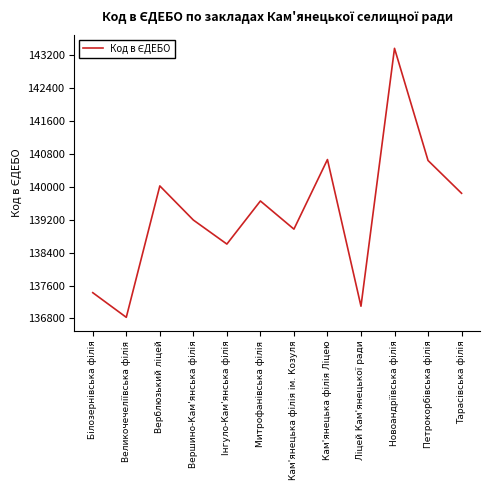

At which label does the data first exceed 139654?

Верблюзький ліцей